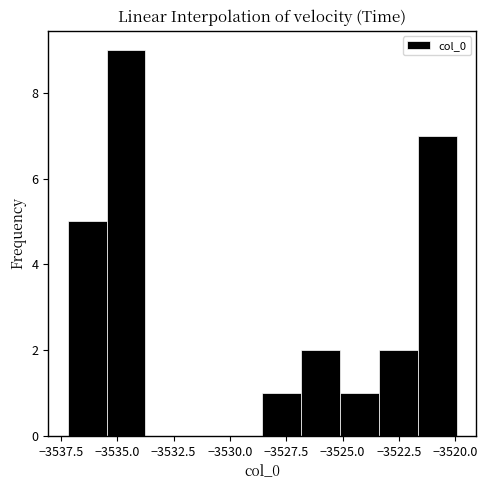

Read against the x-axis, roughly where is the centre of the tallest bar?

-3534.5